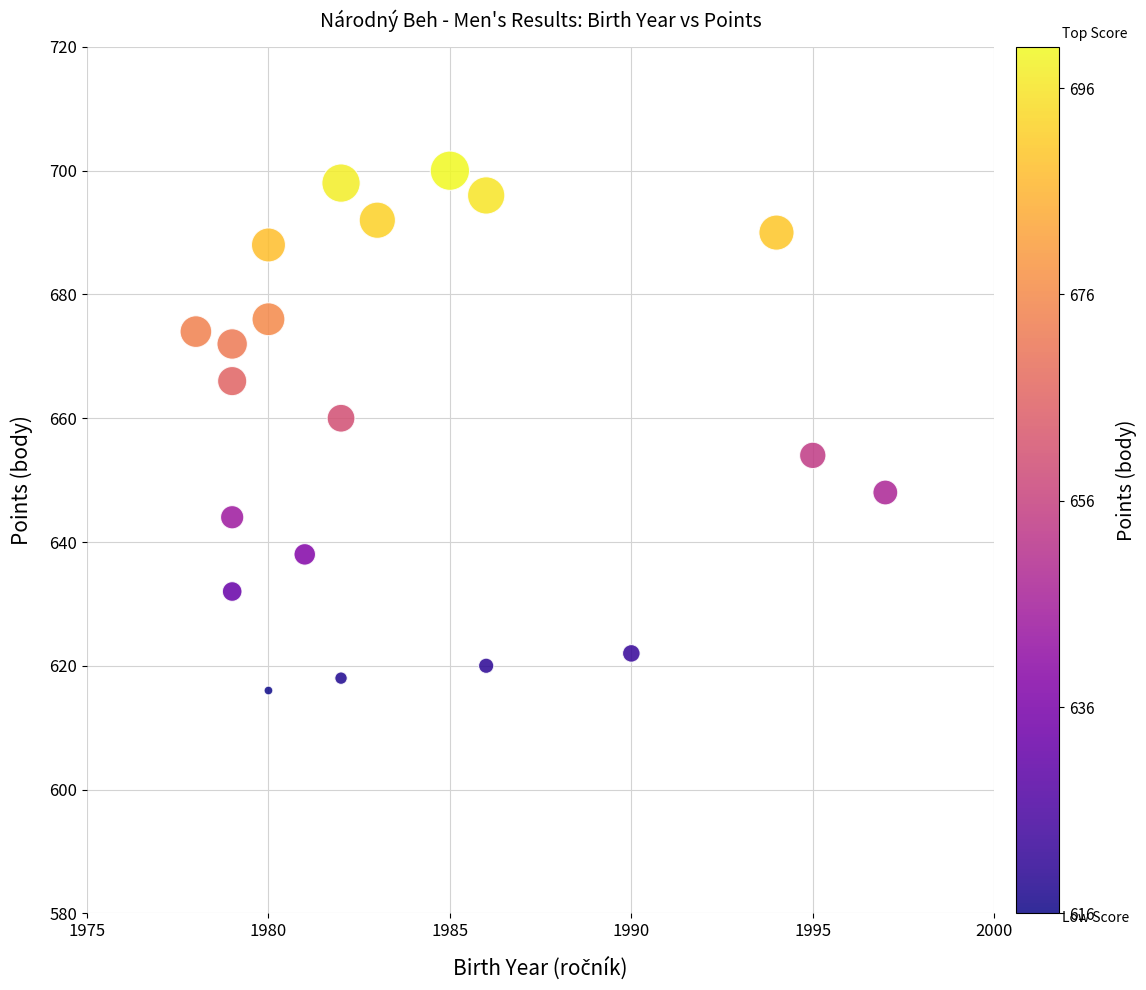

What Y value in the scatter plot is closest to 658?

660